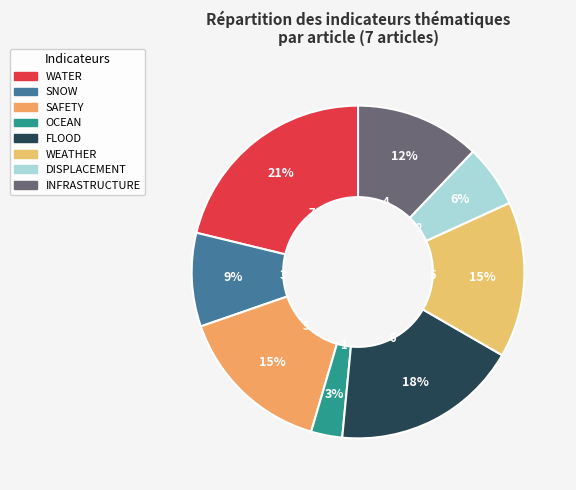

To the nearest percent, what portion does FLOOD represent?

18%